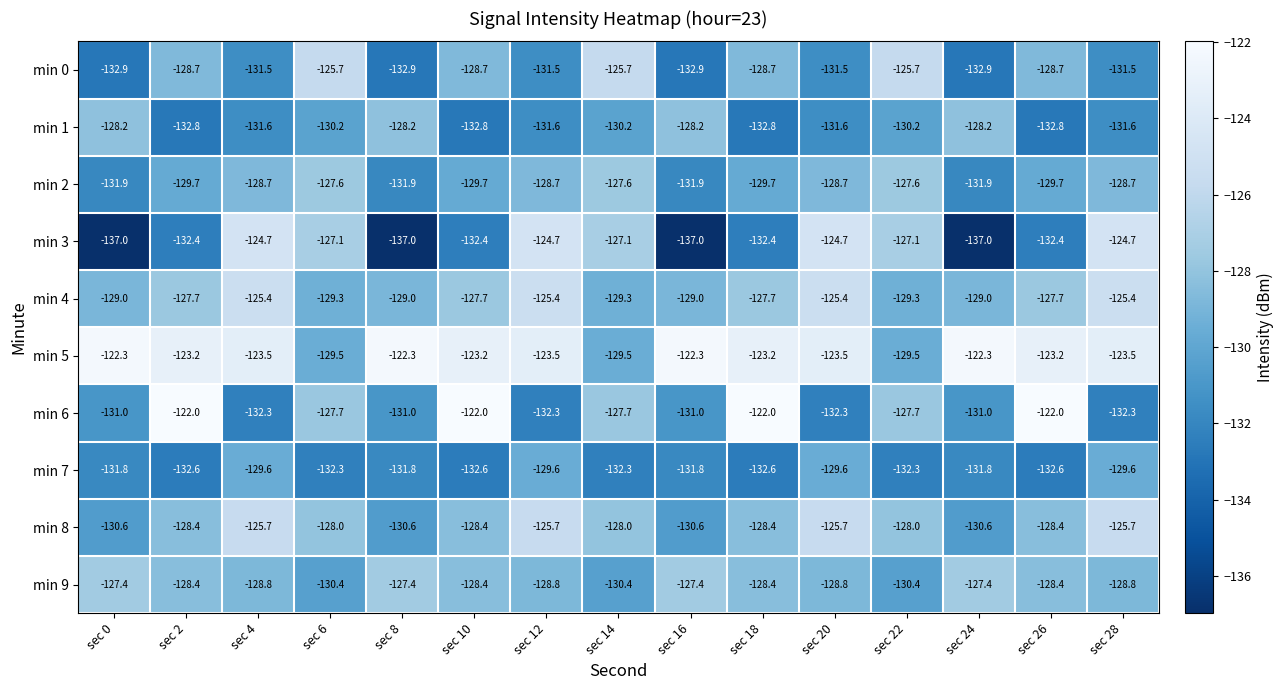

What value does the min 1 series have at sec 22?

-130.2